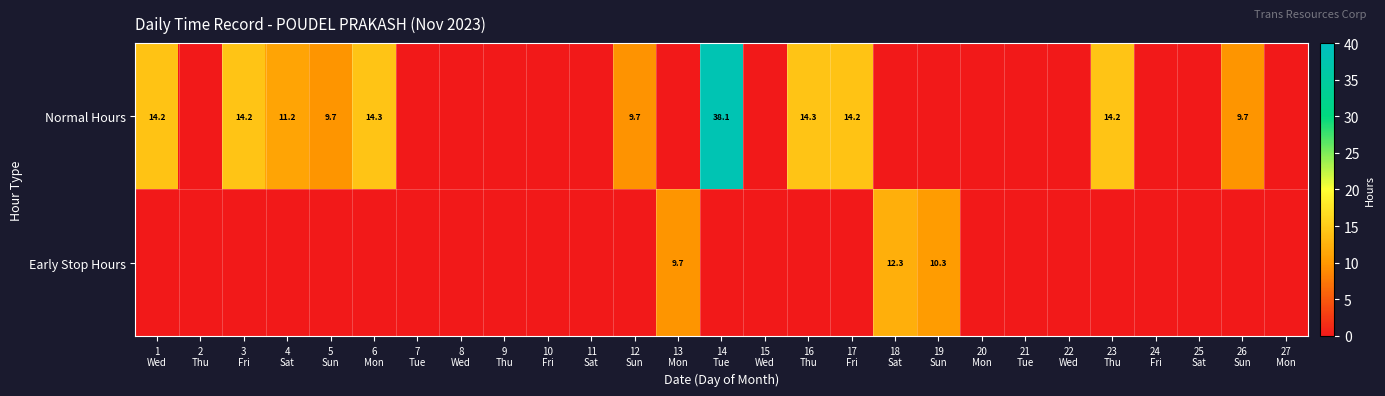

Which series has the largest total across all categories?

Normal Hours